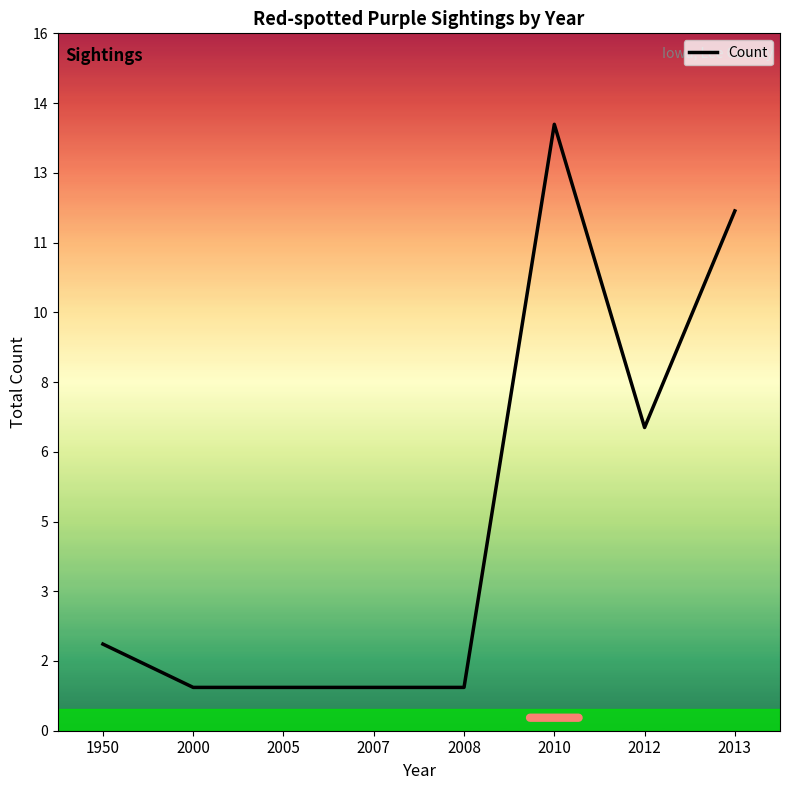

Rank the categories by value from lowest to highest.

2000, 2005, 2007, 2008, 1950, 2012, 2013, 2010